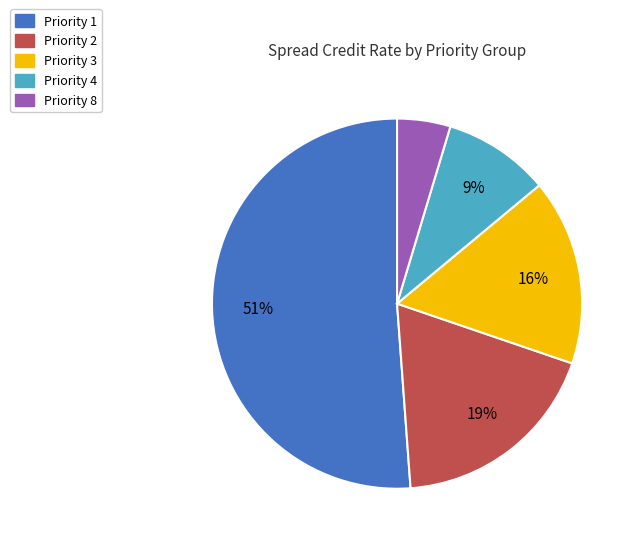

Rank the categories by value from lowest to highest.

Priority 8, Priority 4, Priority 3, Priority 2, Priority 1